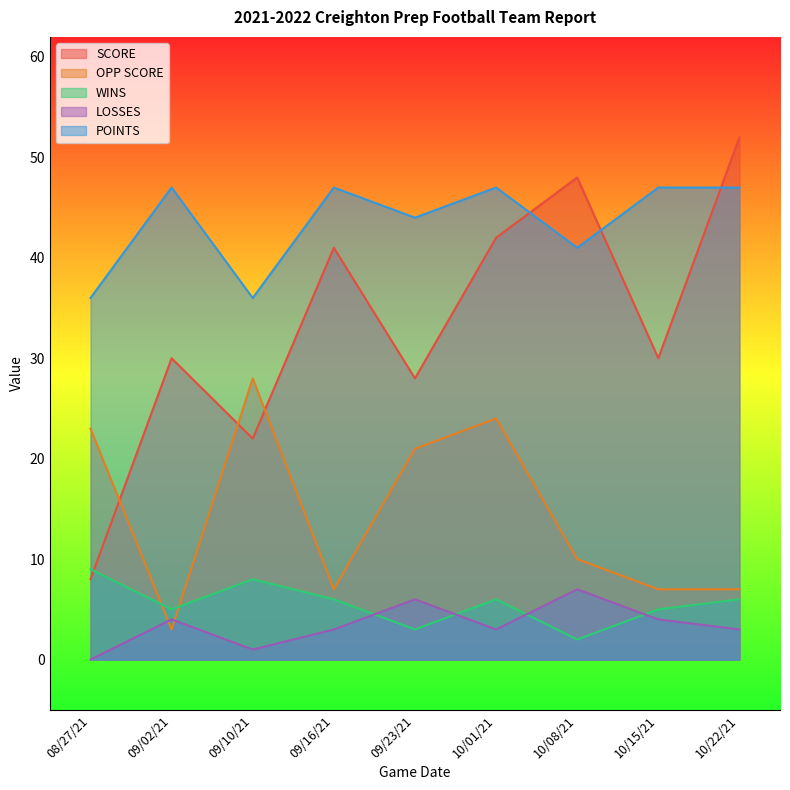

Which label corresponds to the smallest value in the chart?

08/27/21